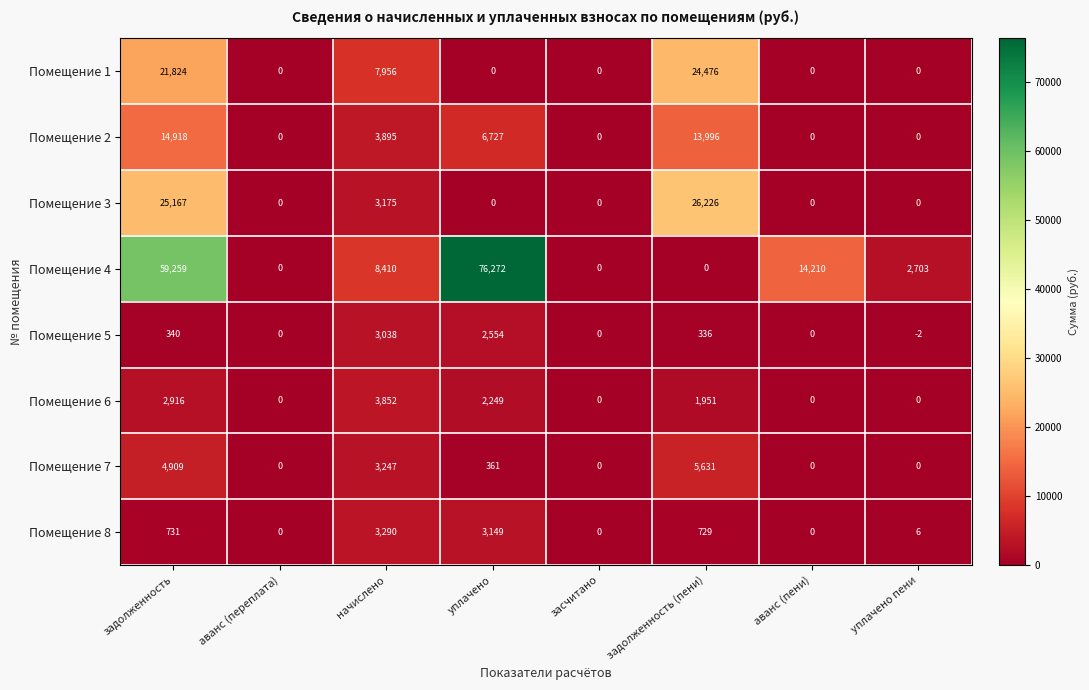

What is the total value across all series at задолженность (пени)?

73345